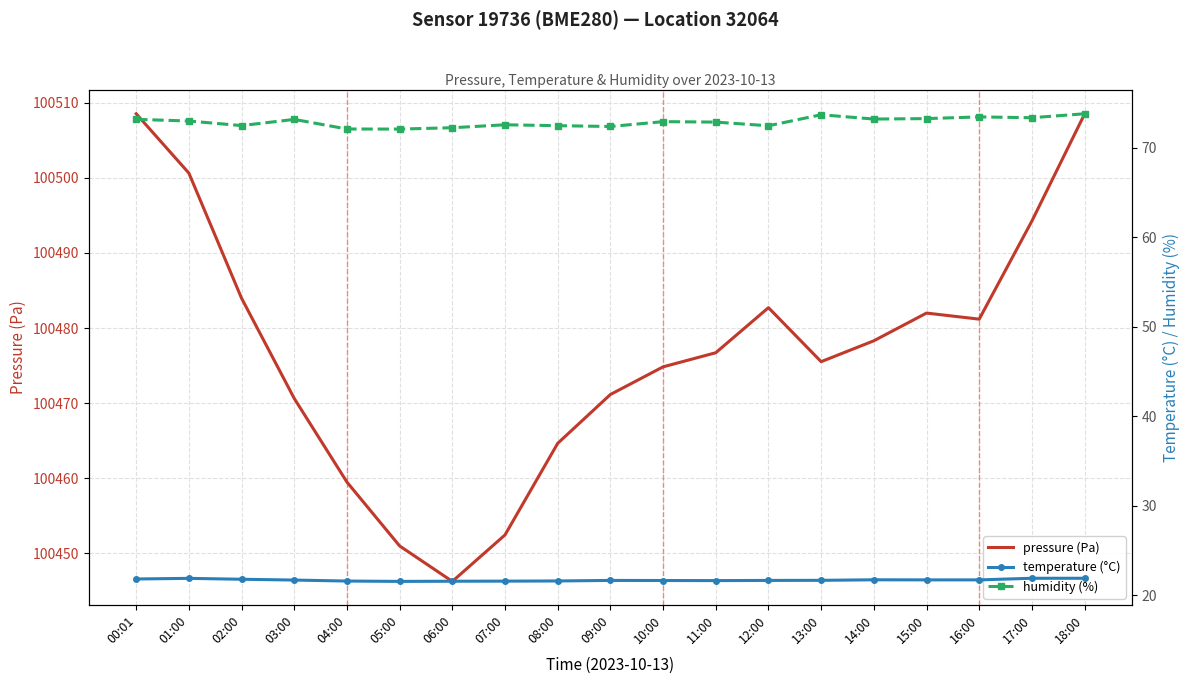

How many interior local peaks does the temperature (°C) series have?

3